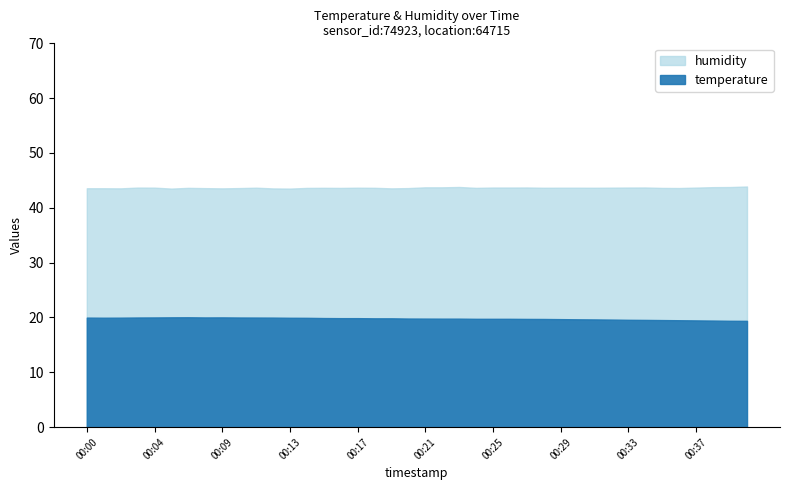

The humidity series shows 43.7 at 00:27. True or false?

True